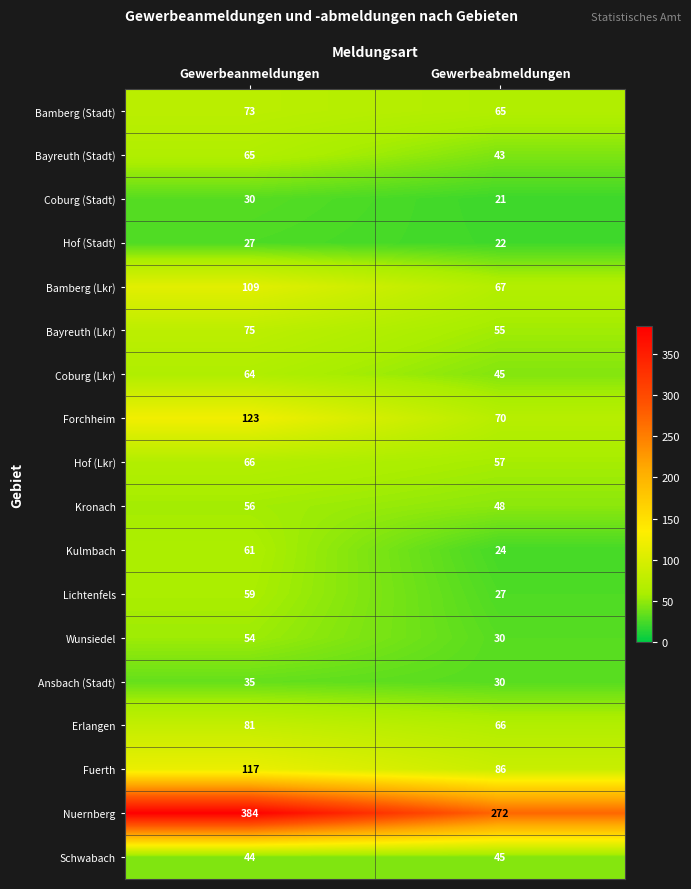

What is the sum of the Lichtenfels values at Gewerbeabmeldungen and Gewerbeanmeldungen?

86